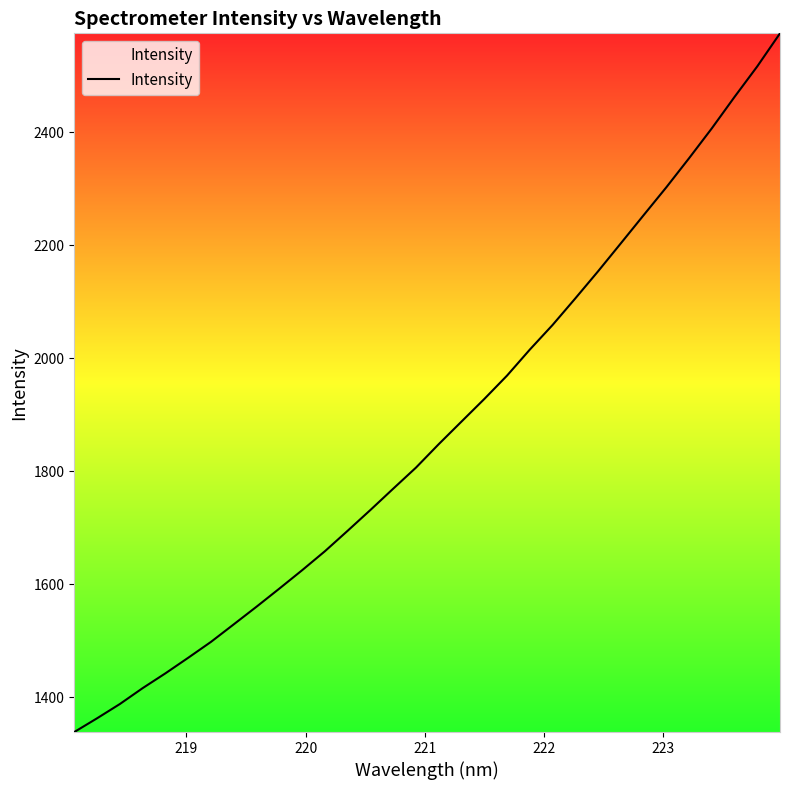

What is the greatest value displayed?

2575.5